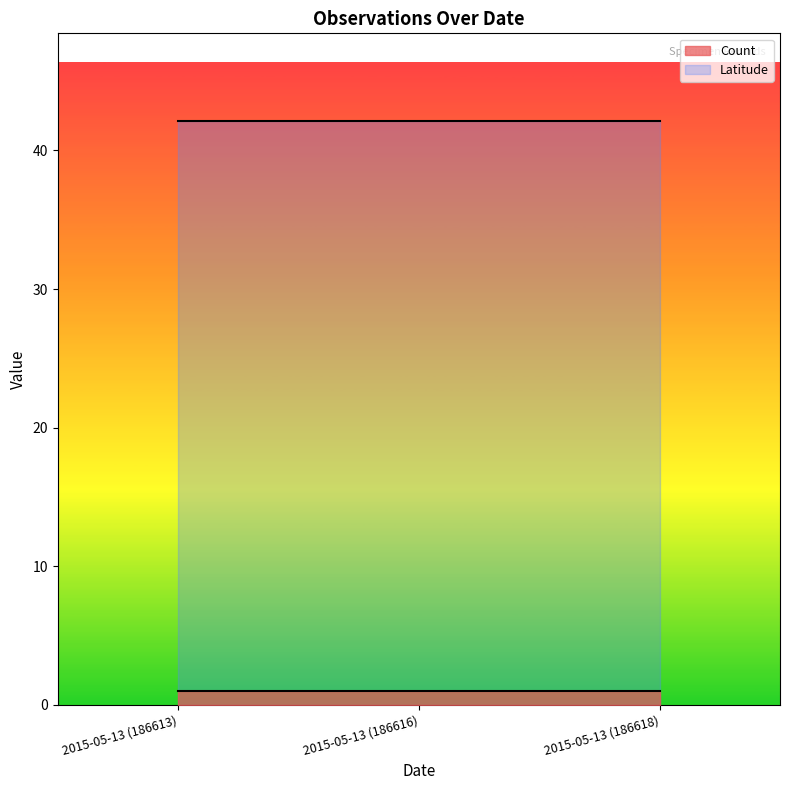

Which series changed the most between 2015-05-13 (186613) and 2015-05-13 (186618)?

Count